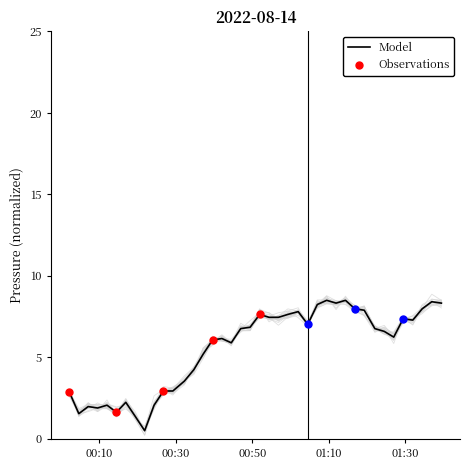

What is the highest value of the Model series?

8.5